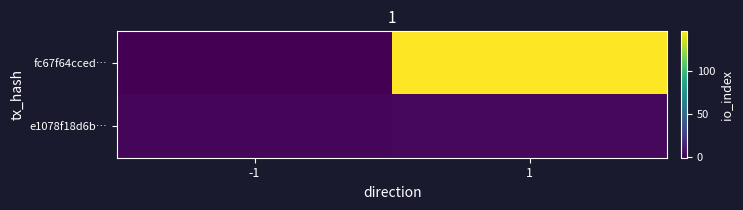

Which series has the largest total across all categories?

fc67f64cced…